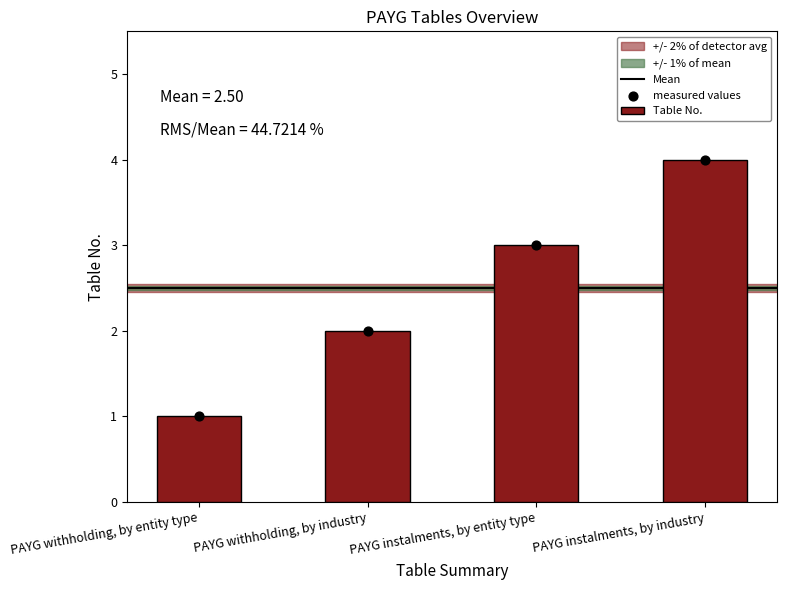

What is the change in value from PAYG instalments, by entity type to PAYG instalments, by industry?

+1